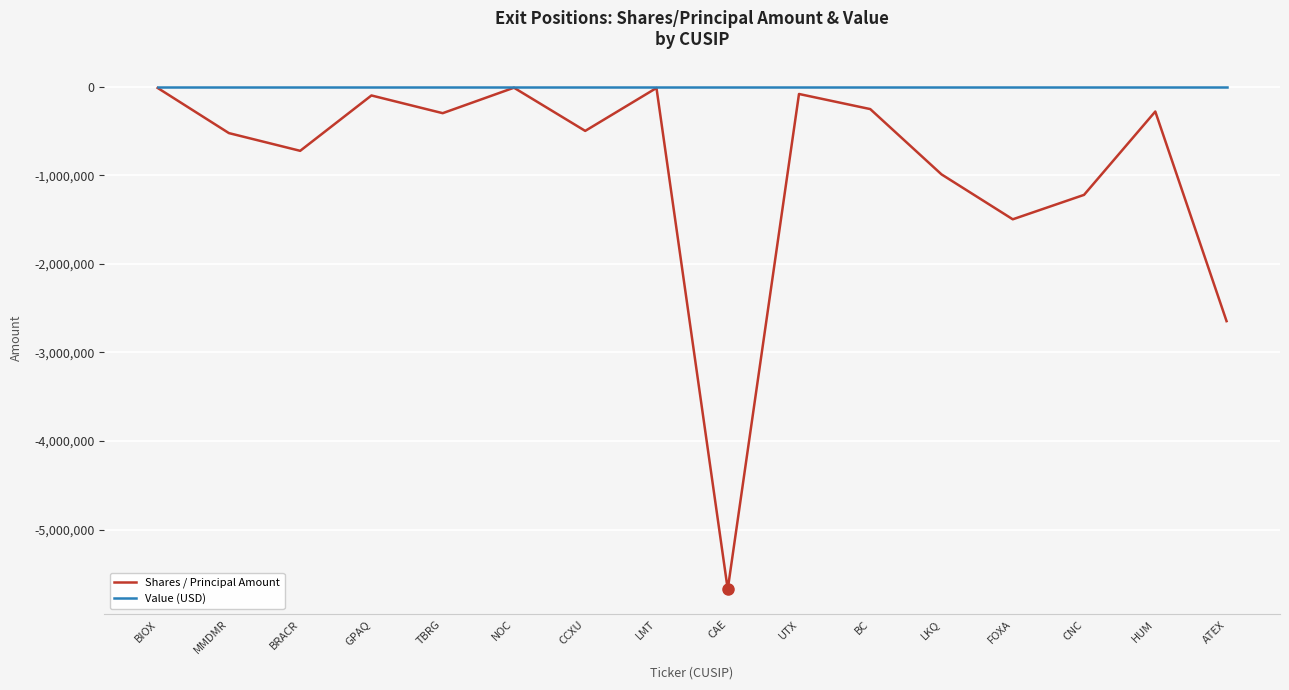

Is the value of Shares / Principal Amount at FOXA greater than the value of Value (USD) at CAE?

No